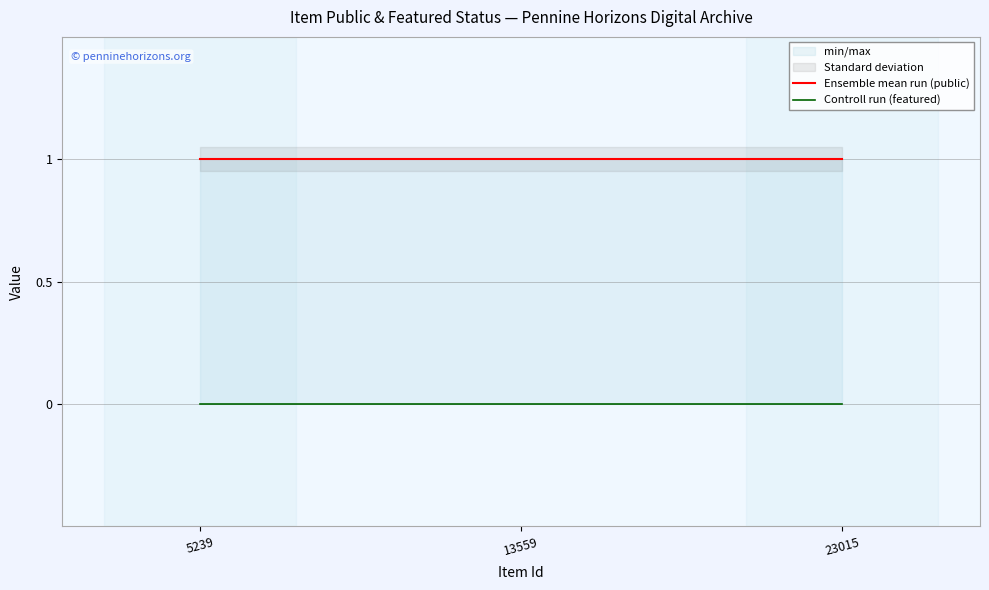

Rank the series at 13559 from highest to lowest value.

Ensemble mean run (public), Controll run (featured)